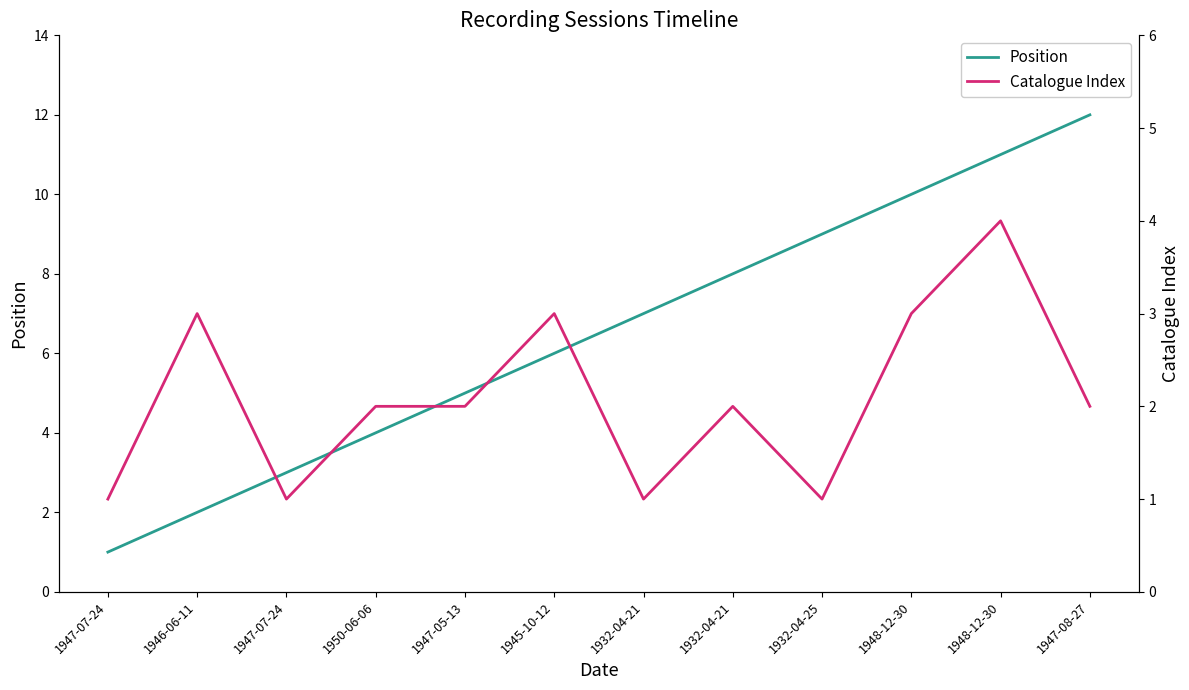

What is the label of the 9th point from the left?

1932-04-25